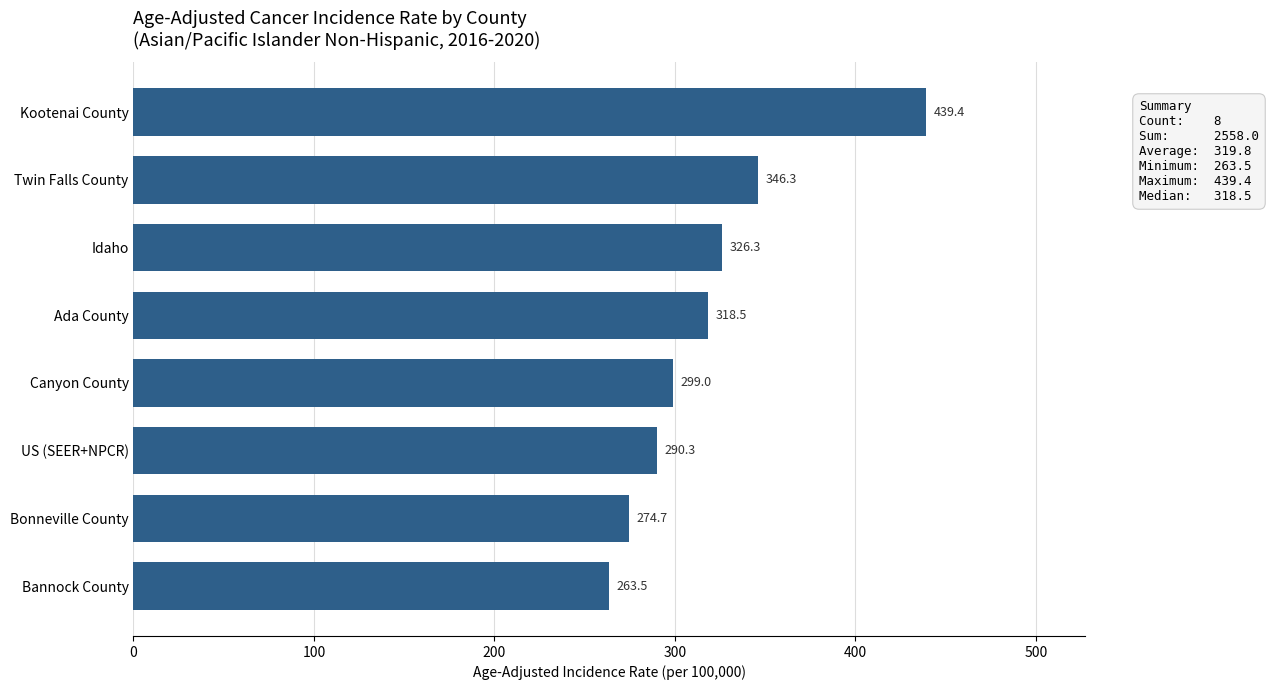

Are the bars grouped side by side (vs. stacked)?

No